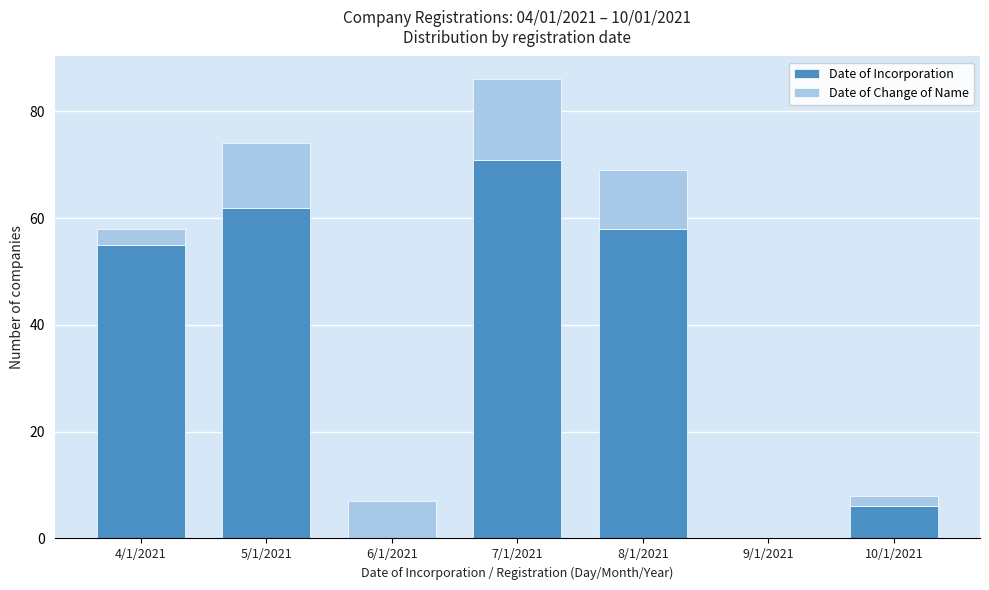

Reading left to right, transcribe the values for Date of Incorporation.

4/1/2021=55	5/1/2021=62	6/1/2021=0	7/1/2021=71	8/1/2021=58	9/1/2021=0	10/1/2021=6